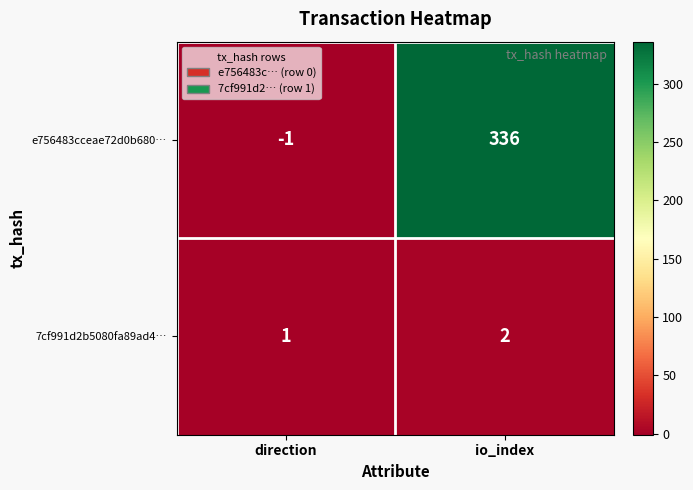

The value of 7cf991d2b5080fa89ad4… at direction is 1. True or false?

True